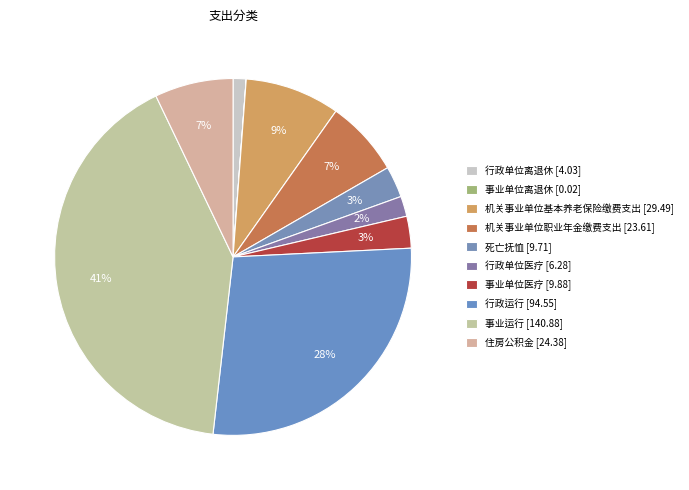

Rank the categories by value from lowest to highest.

事业单位离退休, 行政单位离退休, 行政单位医疗, 死亡抚恤, 事业单位医疗, 机关事业单位职业年金缴费支出, 住房公积金, 机关事业单位基本养老保险缴费支出, 行政运行, 事业运行